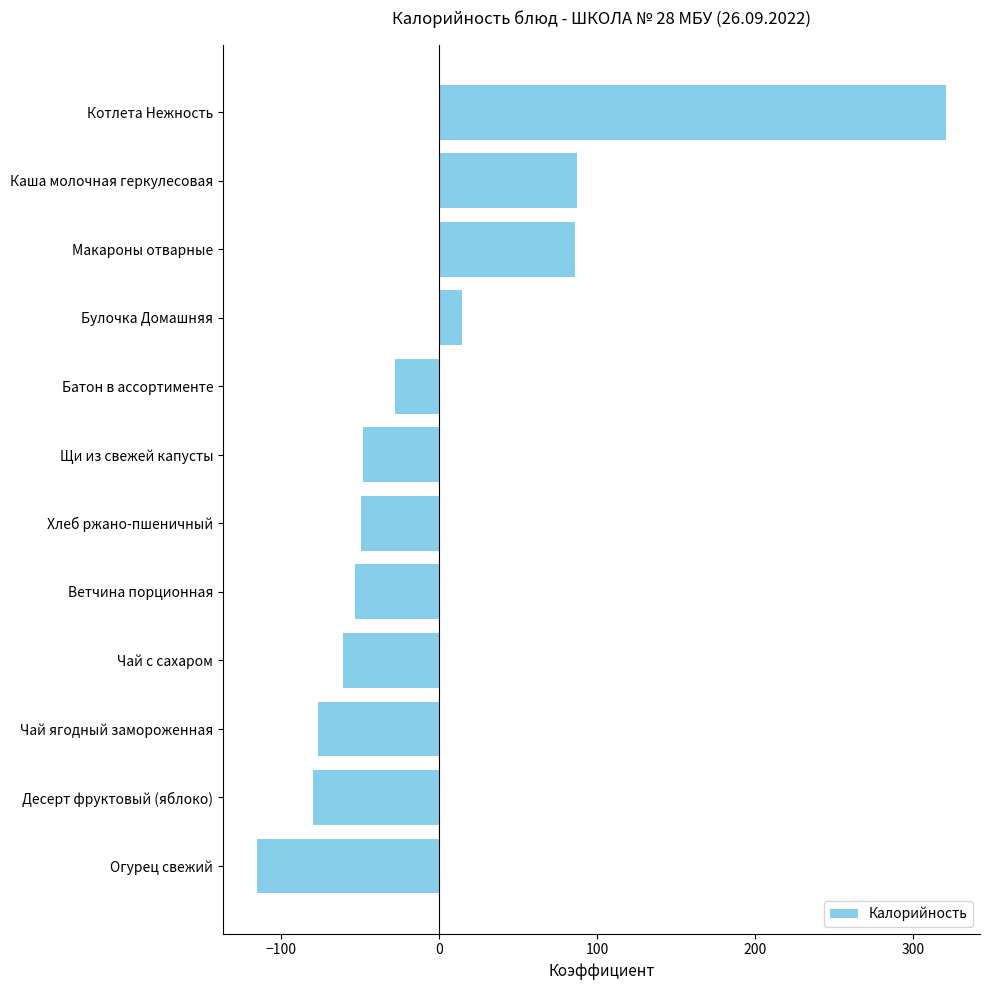

Does the chart contain stacked bars?

No